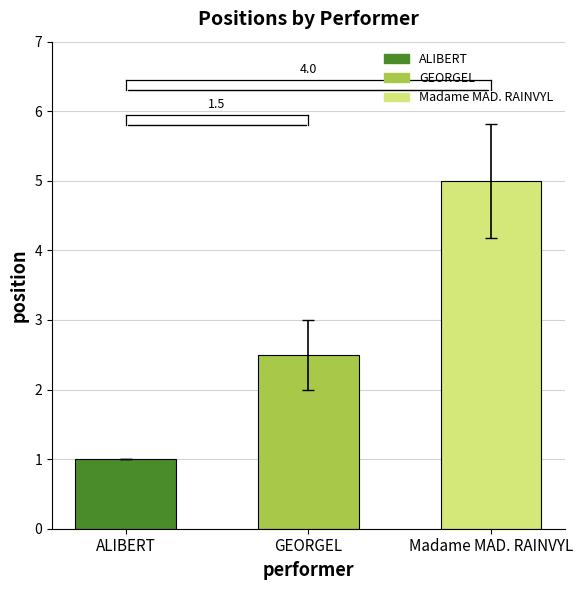

Does the chart contain stacked bars?

No